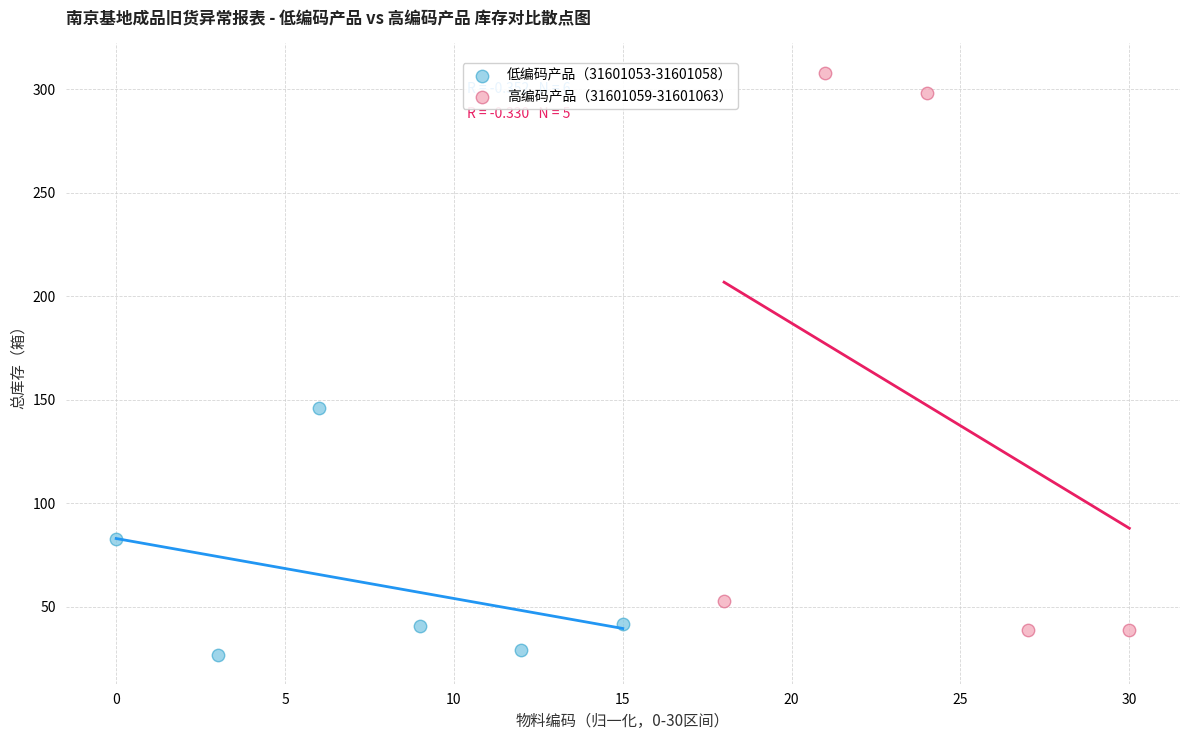

Which series has the largest Y range (max minus min)?

高编码产品（31601059-31601063）